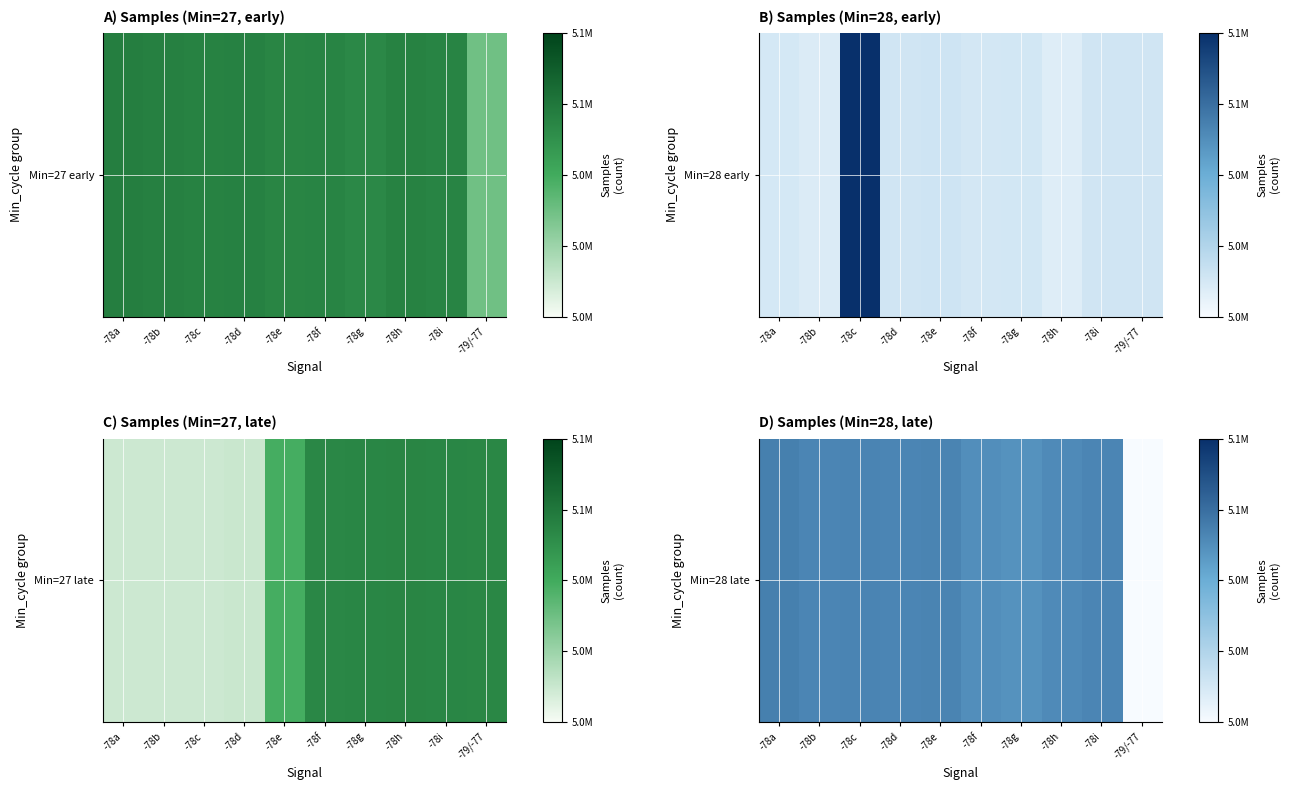

The value at -78h is 5104935. True or false?

True